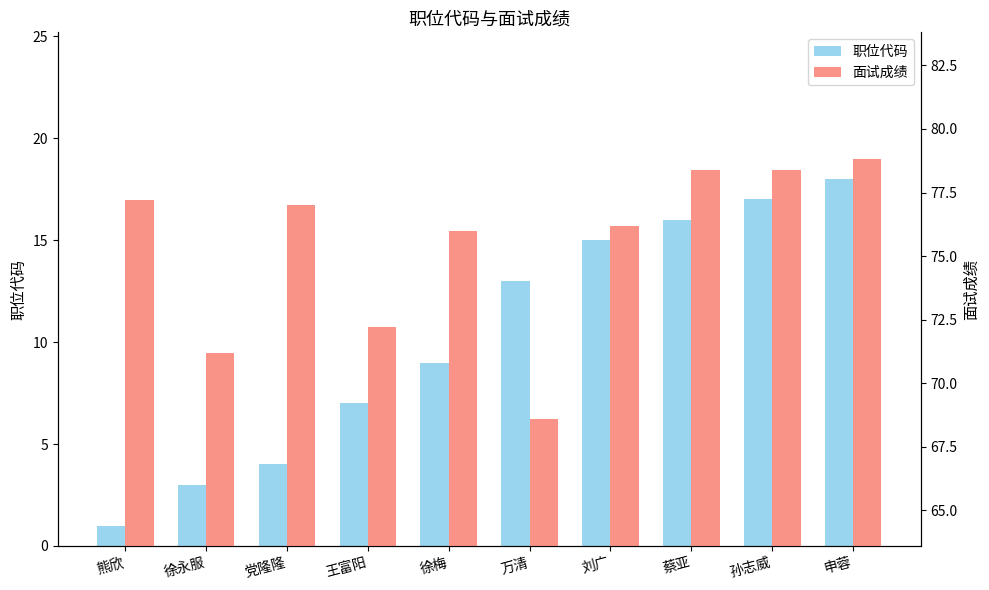

How many bars are there in total?

20